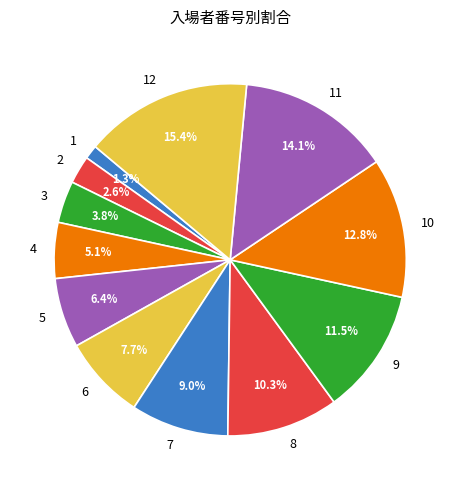

Does 10 account for over 50% of the chart?

No